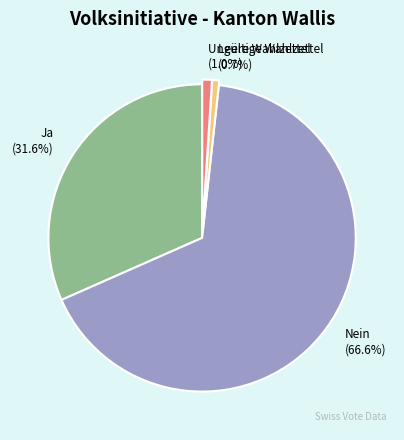

To the nearest percent, what portion does Ja represent?

32%